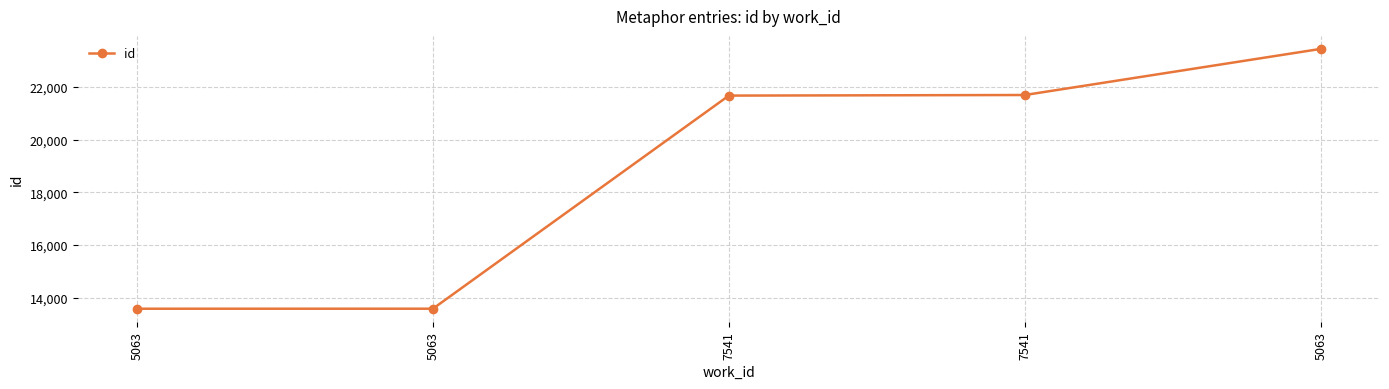

What is the greatest value displayed?

23443